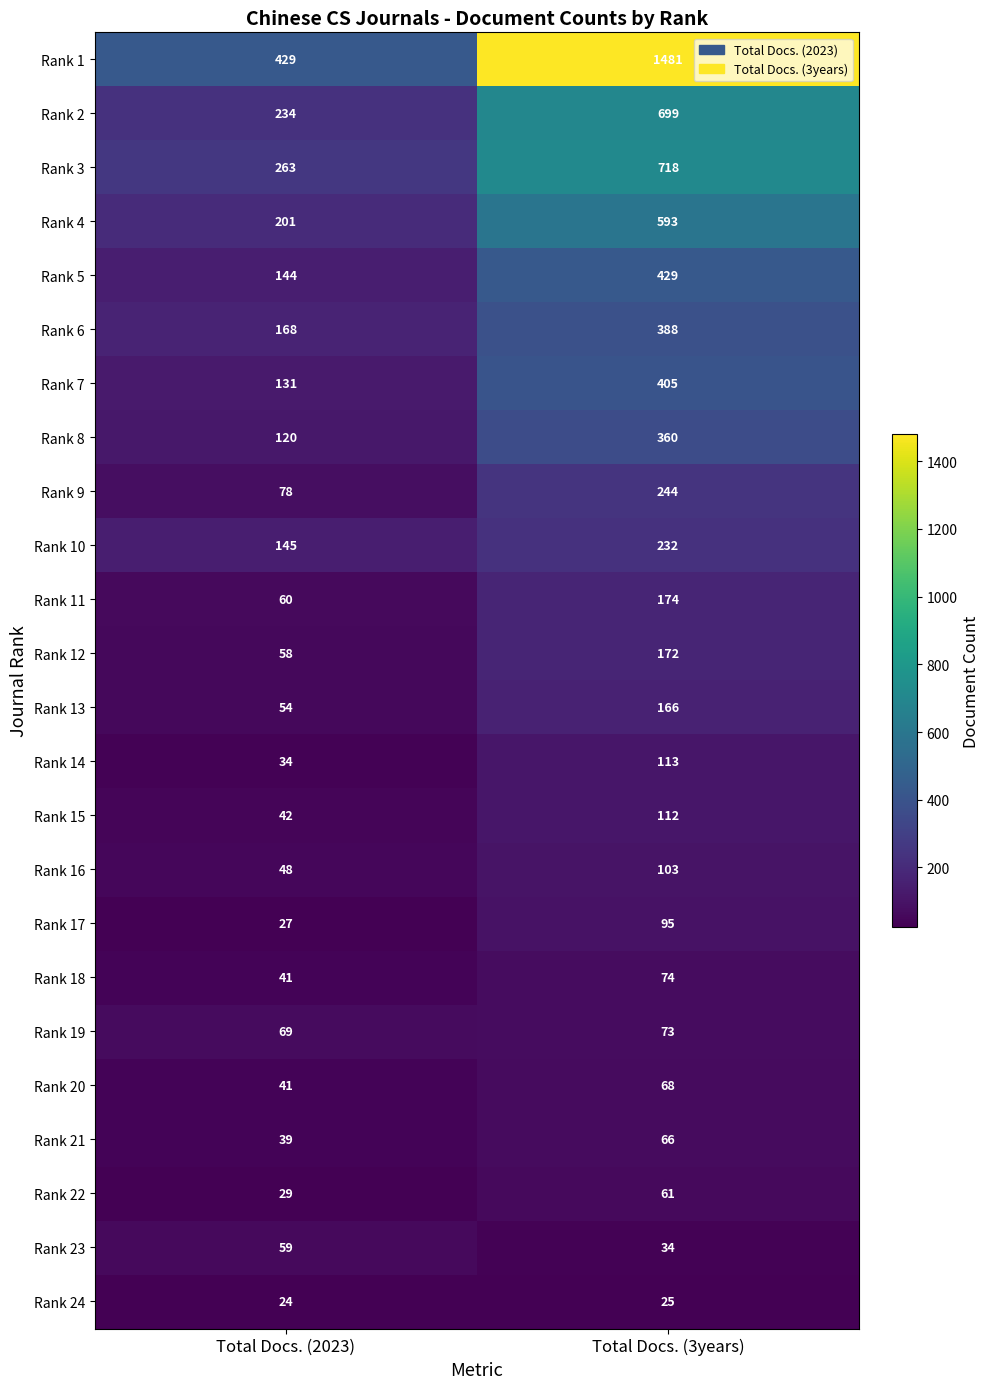

Count the number of categories in the chart.

2